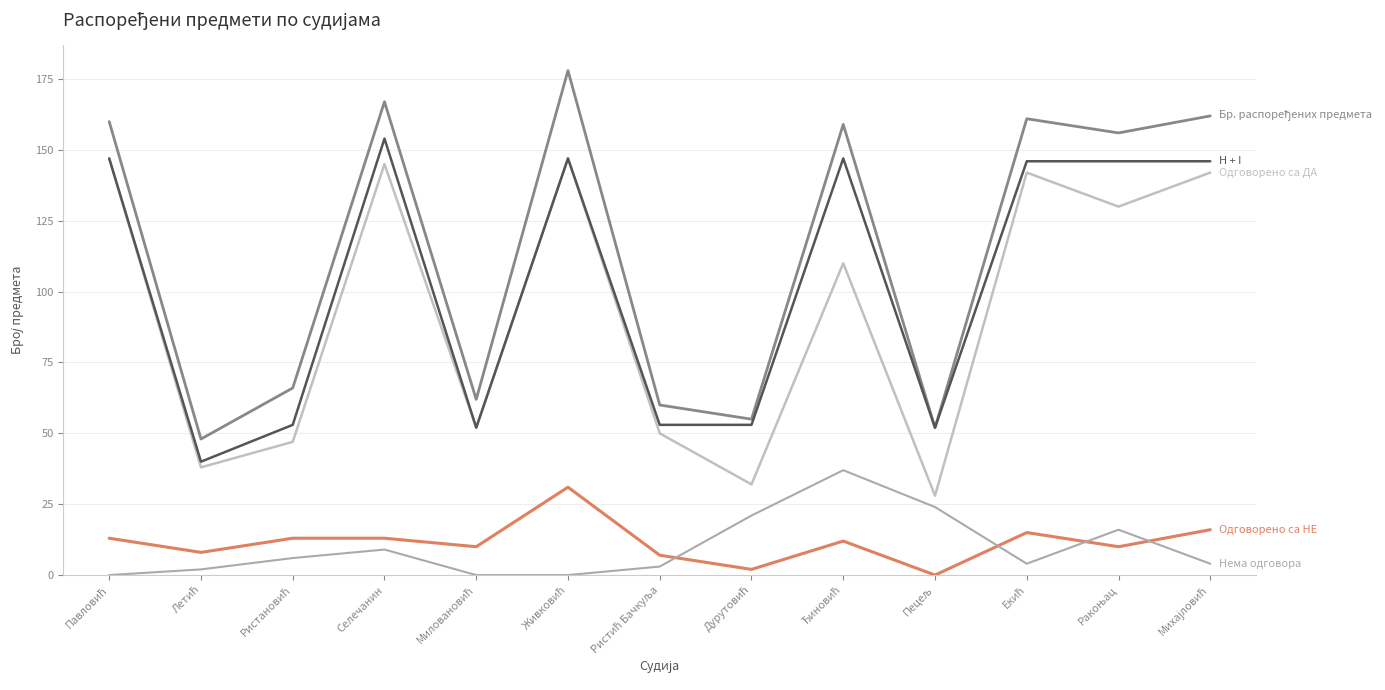

Is this an area chart (filled region under the line)?

No